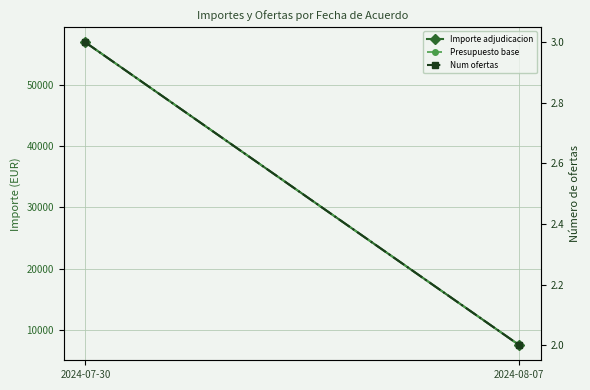

Read the Presupuesto base value at 2024-08-07.

7463.2